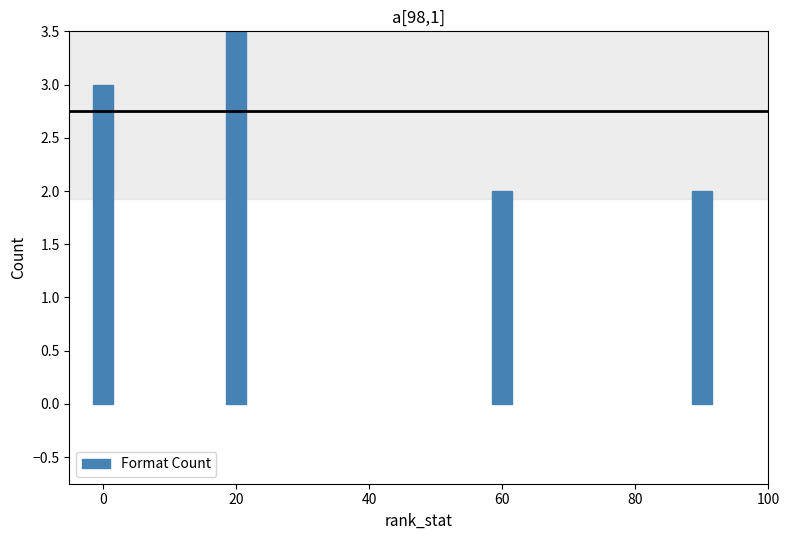

Reading left to right, list all the values displayed in this chart.

3	4	2	2